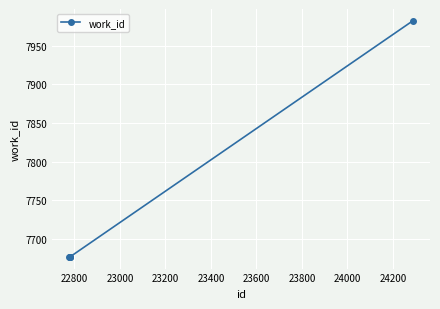

Reading right to left, transcribe all the data shown in this chart.

7982	7677	7677	7677	7677